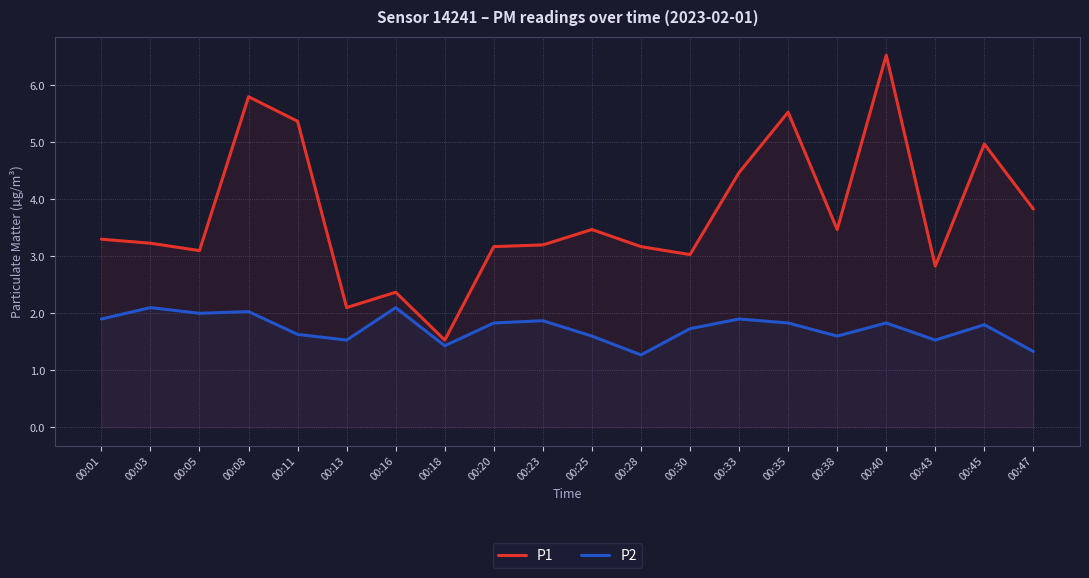

What is the highest value of the P2 series?

2.1